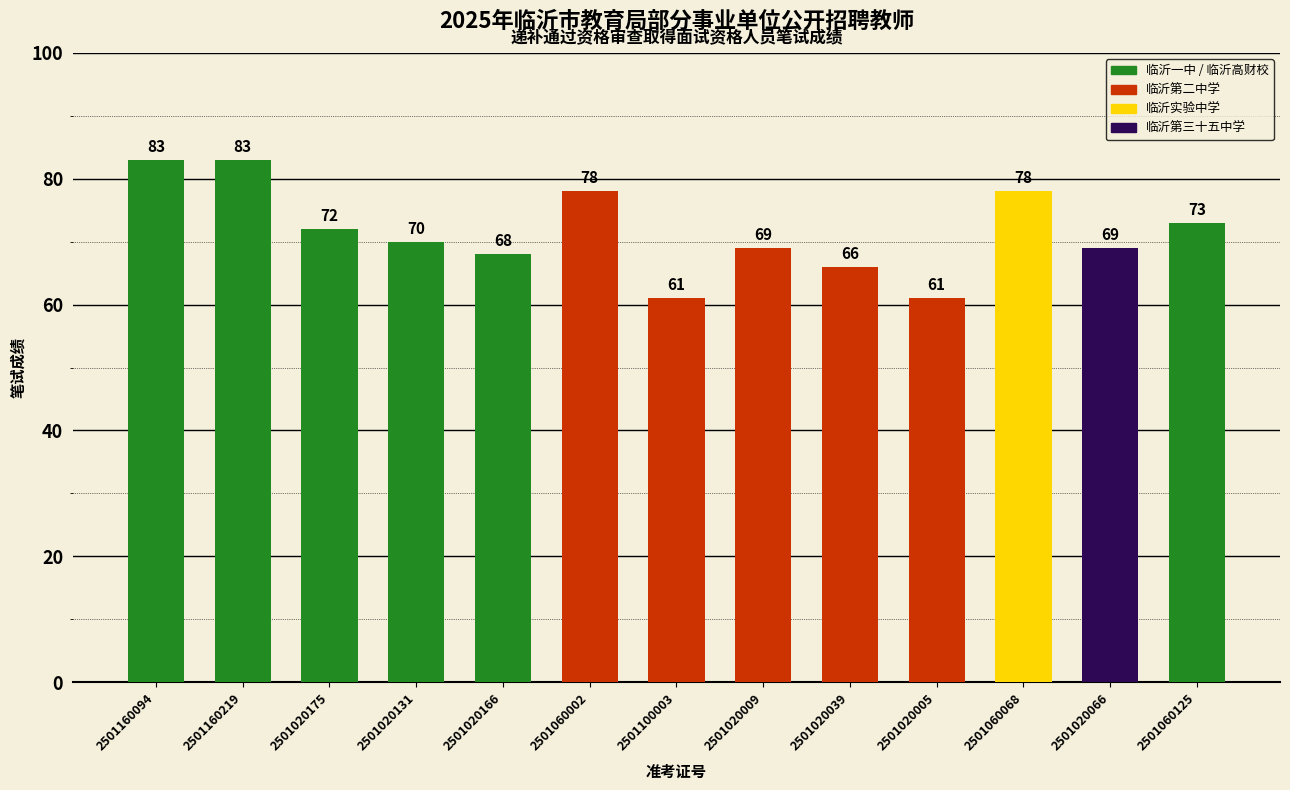

What is the sum of all values?

931